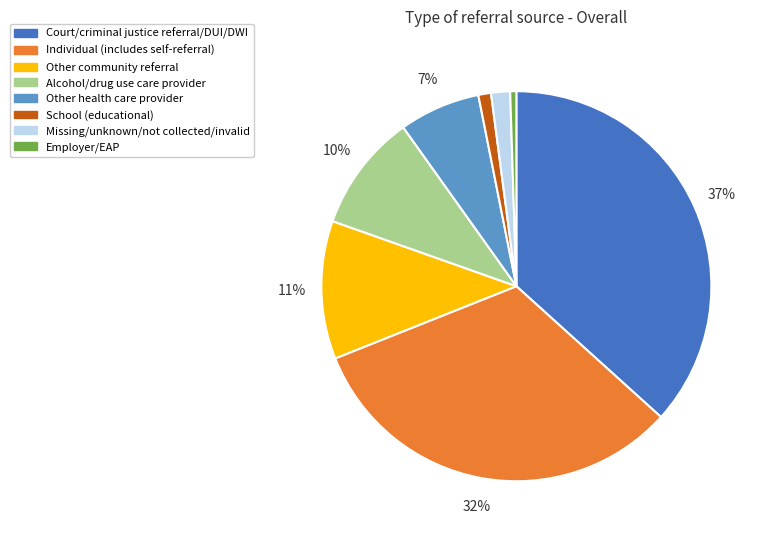

Do Missing/unknown/not collected/invalid and Alcohol/drug use care provider together represent more than half of the pie?

No